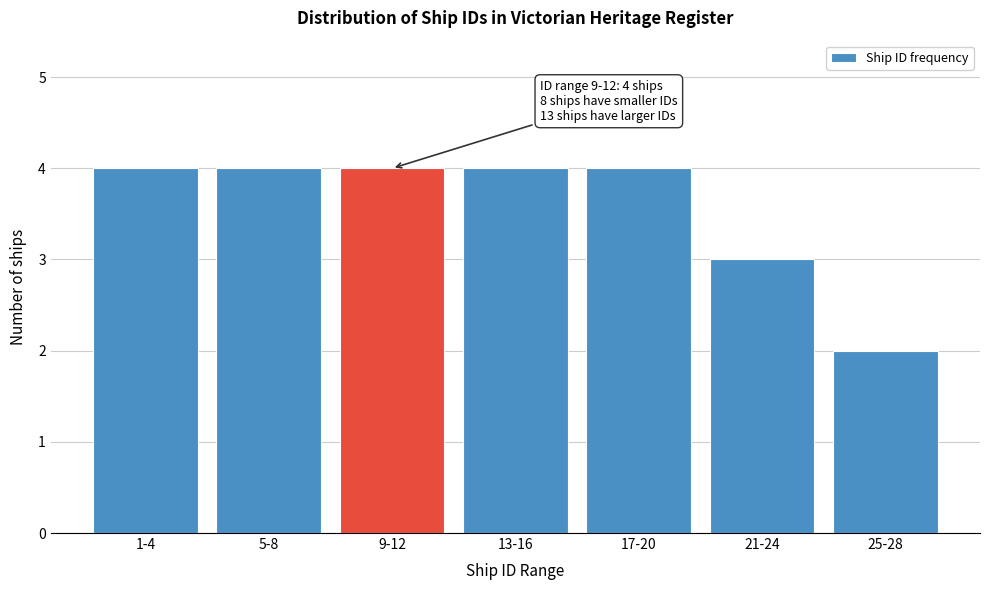

Reading right to left, list all the values displayed in this chart.

25-28=2	21-24=3	17-20=4	13-16=4	9-12=4	5-8=4	1-4=4